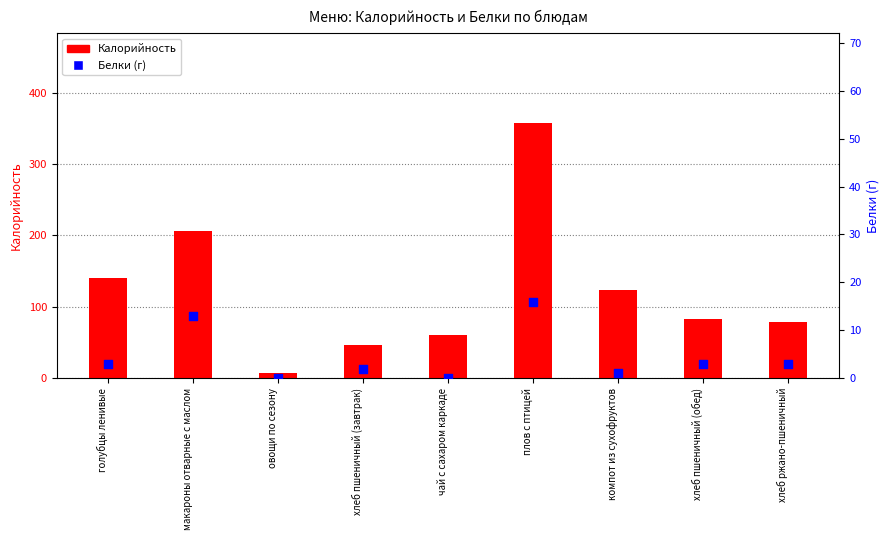

What is the total value across all series at компот из сухофруктов?

125